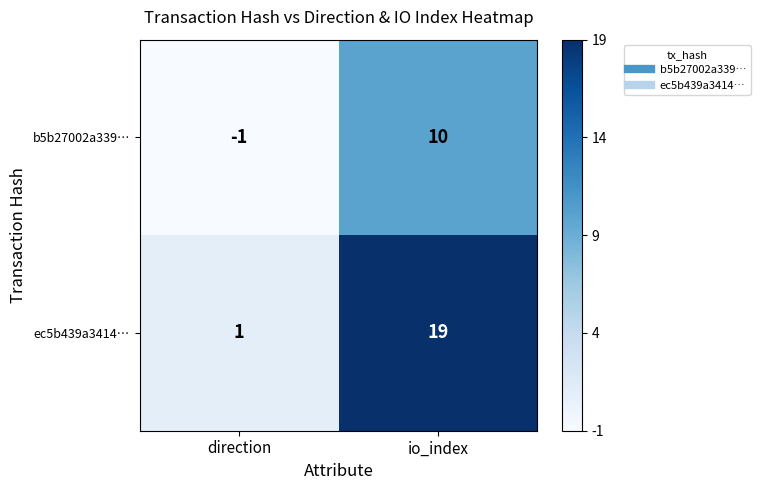

At which category is the sum across all series the highest?

io_index